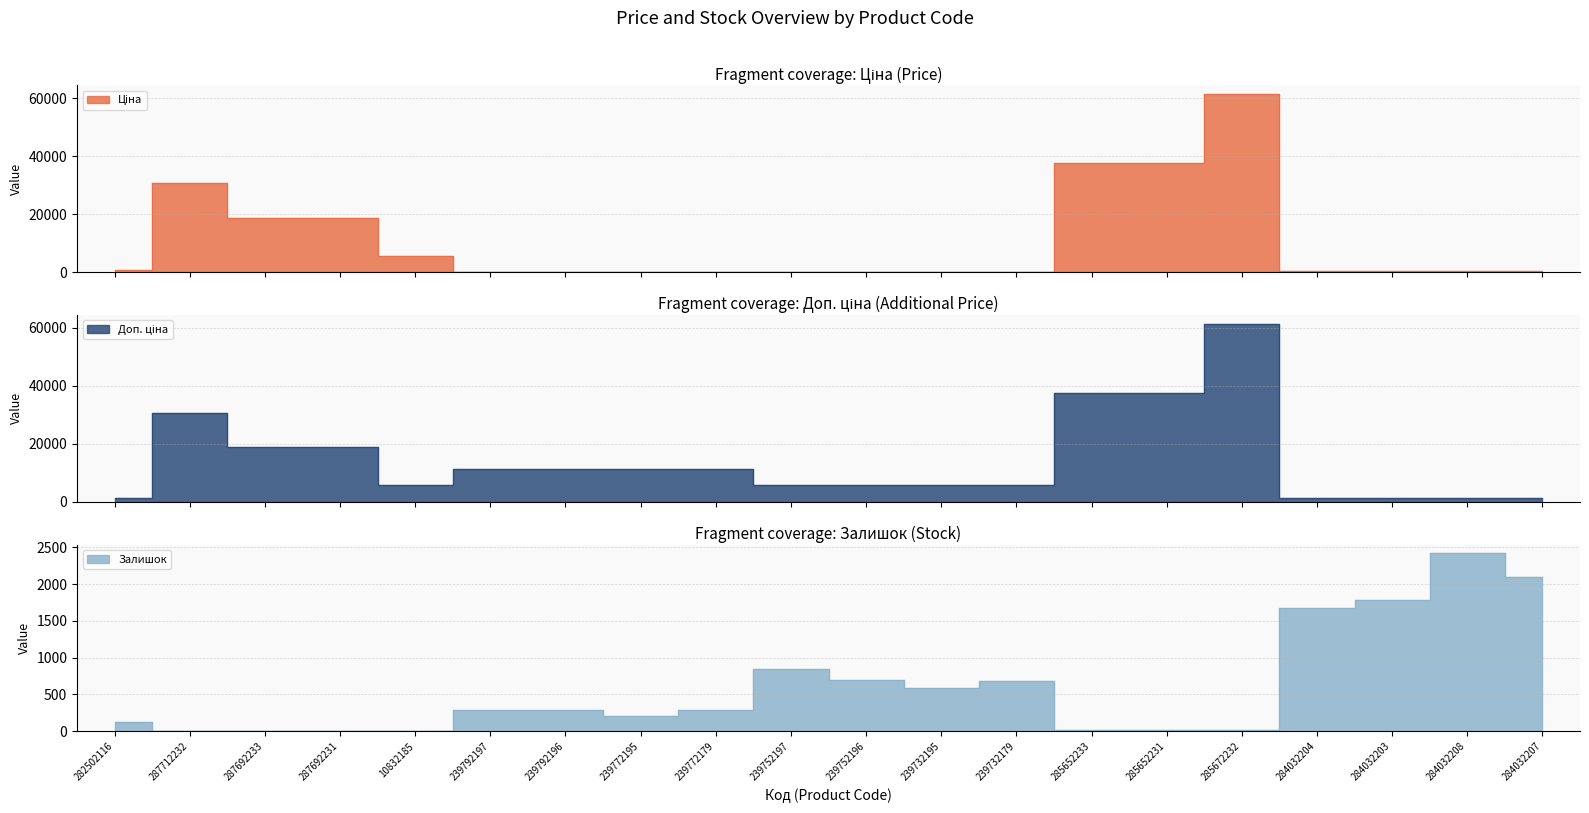

Reading left to right, extract all data points from this chart.

Ціна: 818.5	30717.1	18796.8	18796.8	5673.8	114.1	114.1	114.1	114.1	57.0	57.0	57.0	57.0	37593.6	37593.6	61434.3	539.0	539.0	539.0	539.0
Доп. ціна: 1109.2	30717.1	18796.8	18796.8	5673.8	11410.0	11410.0	11410.0	11410.0	5705.0	5705.0	5705.0	5705.0	37593.6	37593.6	61434.3	1235.4	1235.4	1235.4	1235.4
Залишок: 125.0	0.0	0.0	0.0	2.0	289.0	290.0	214.0	290.0	845.0	698.0	588.0	686.0	13.0	23.0	16.0	1674.0	1786.0	2419.0	2096.0